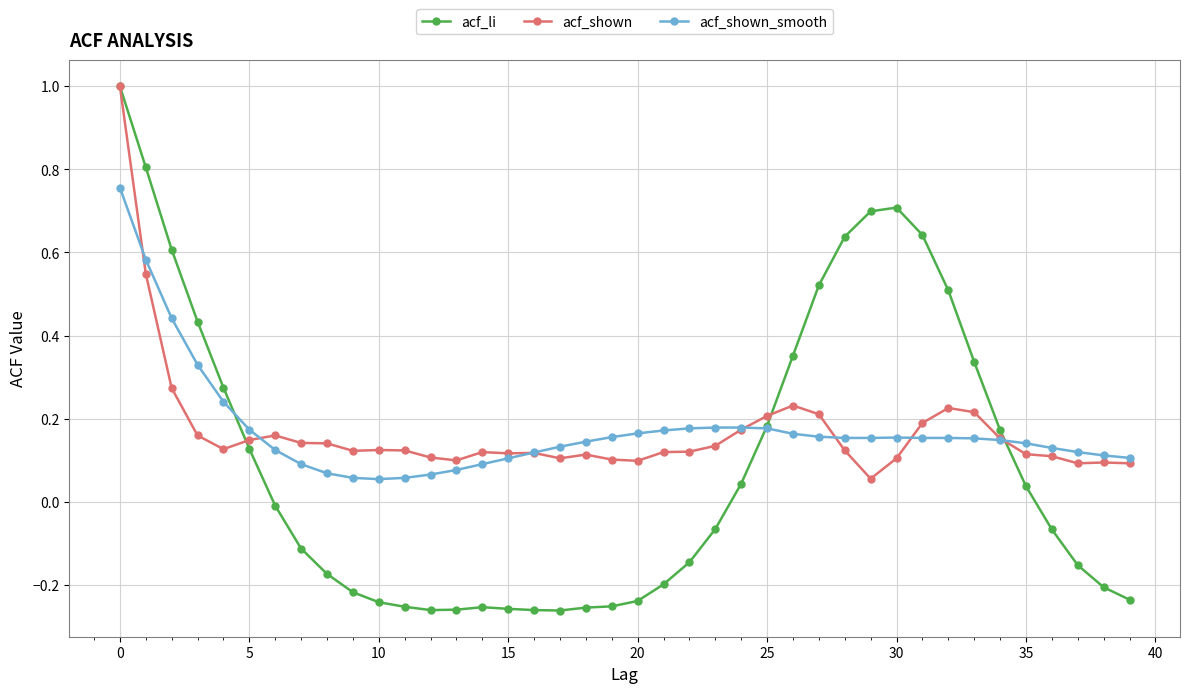

At how many categories does at least one series exceed 0?

40